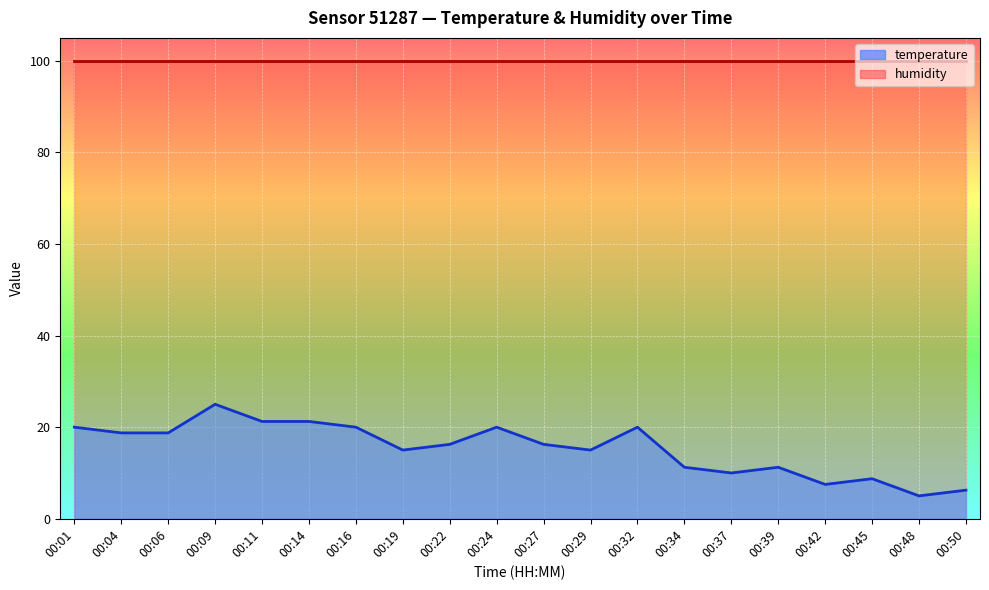

Reading left to right, extract all data points from this chart.

00:01=20.0	00:04=18.8	00:06=18.8	00:09=25.0	00:11=21.3	00:14=21.3	00:16=20.0	00:19=15.0	00:22=16.2	00:24=20.0	00:27=16.2	00:29=15.0	00:32=20.0	00:34=11.3	00:37=10.0	00:39=11.3	00:42=7.5	00:45=8.8	00:48=5.0	00:50=6.2